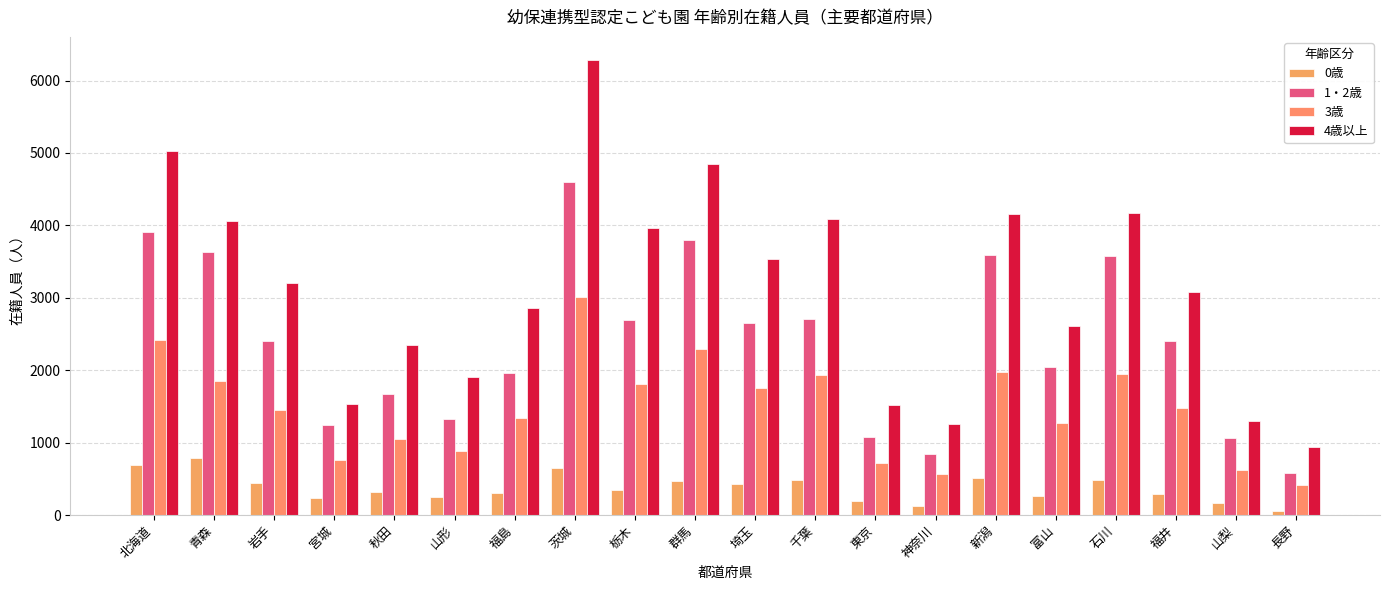

Where is 0歳 nearest to the value 422?

埼玉